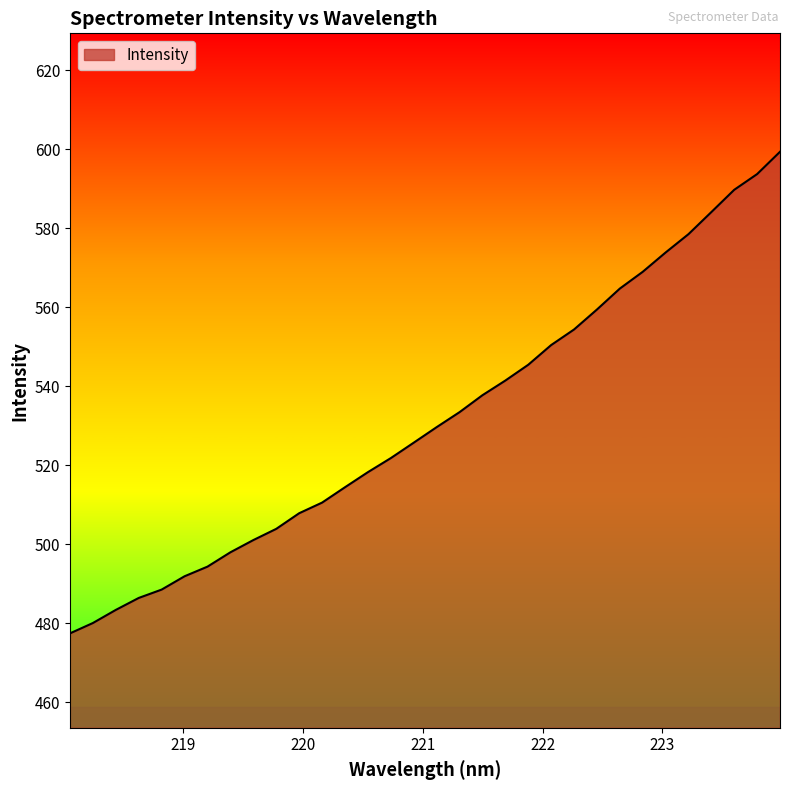

What is the greatest value displayed?

599.3